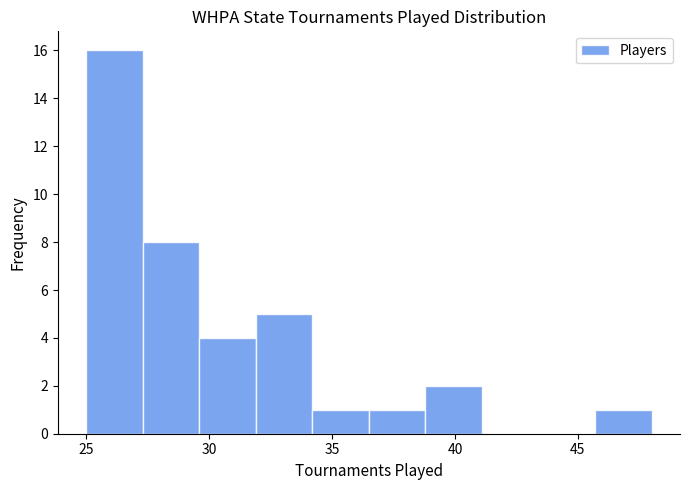

Which range on the x-axis has the tallest bar?

25.0 to 27.3